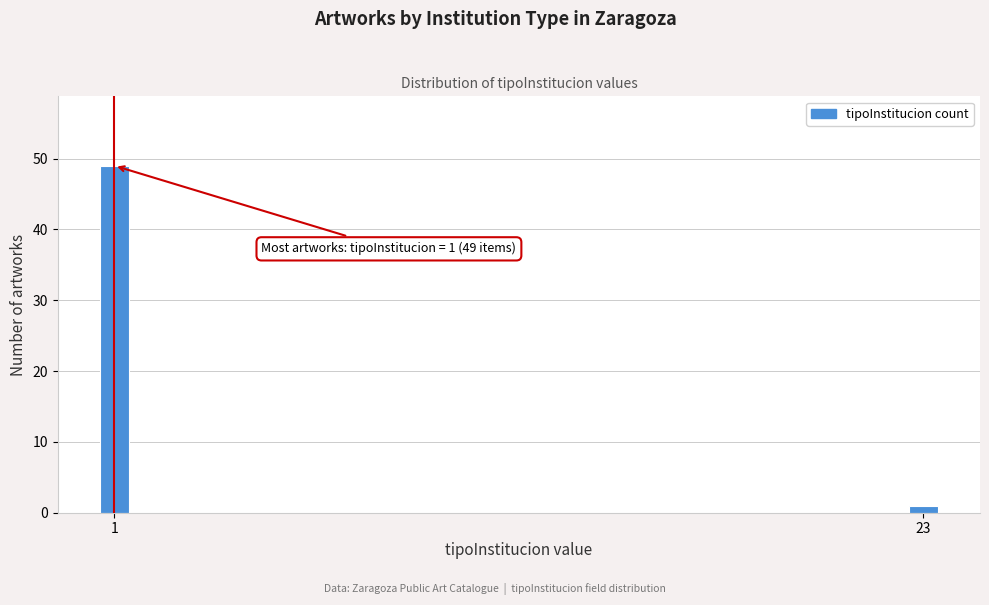

Reading right to left, what are all the values shown in this chart?

1	49